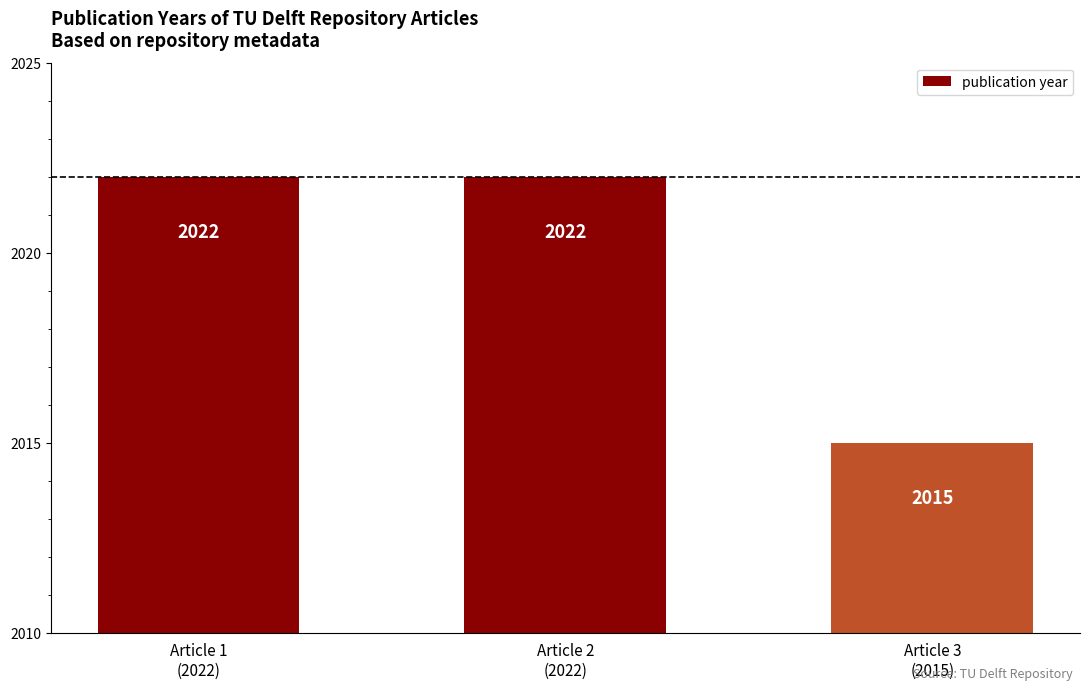

Which label corresponds to the largest value in the chart?

Article 1
(2022)